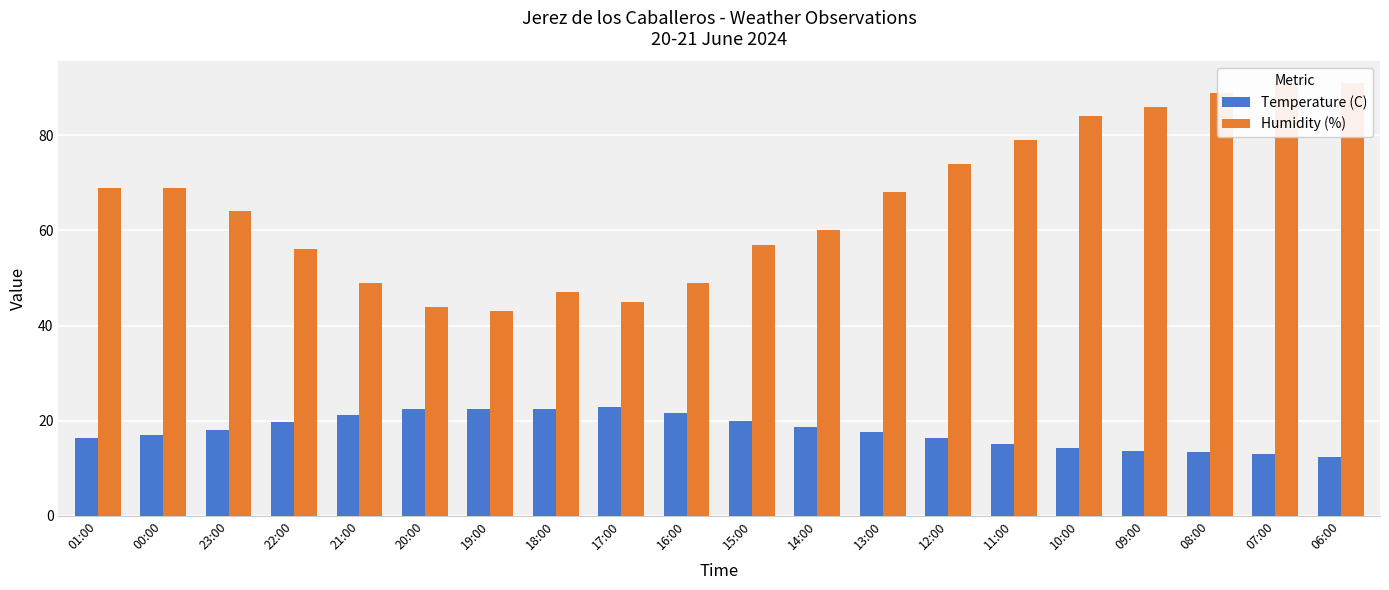

What are all the series names shown in the legend?

Temperature (C), Humidity (%)